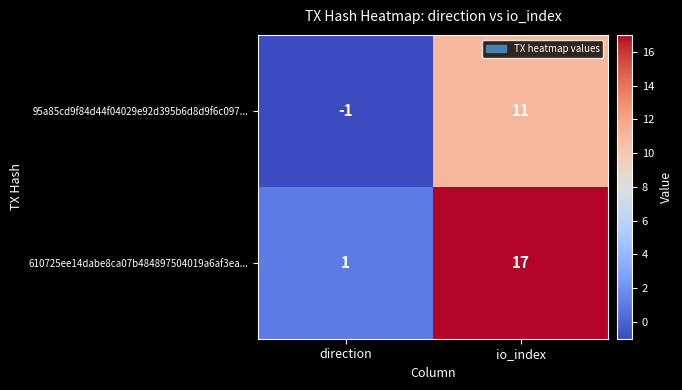

True or false: 610725ee14dabe8ca07b484897504019a6af3ea... has a value of 1 at direction.

True